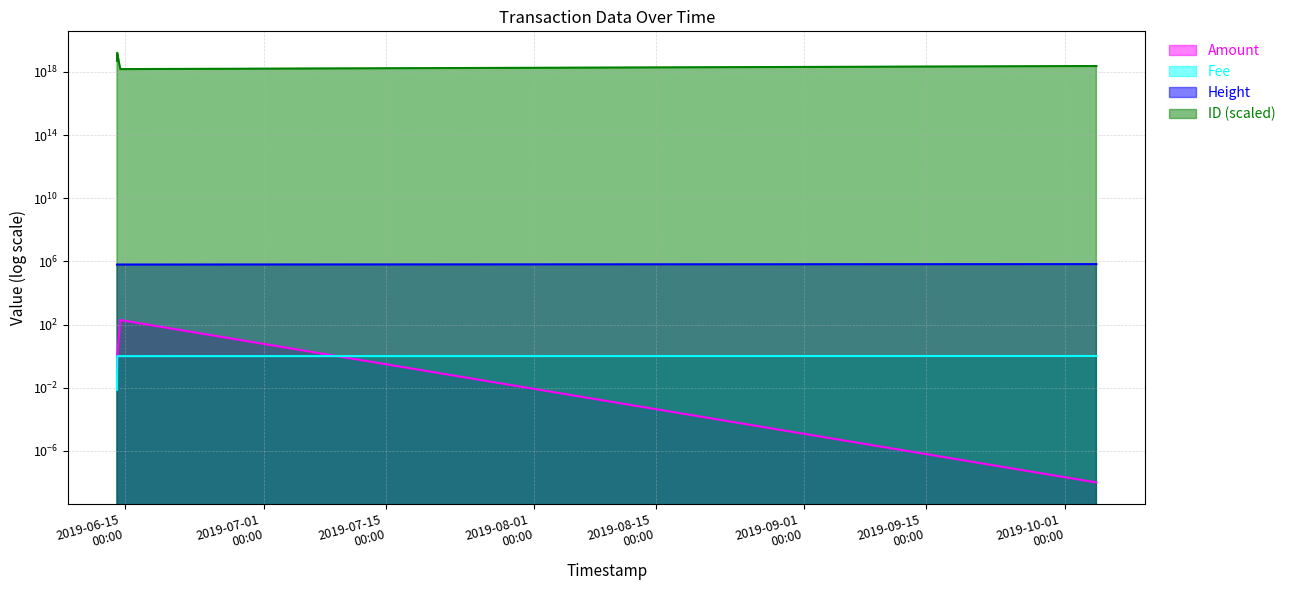

How many data points in Fee are above 1?

1